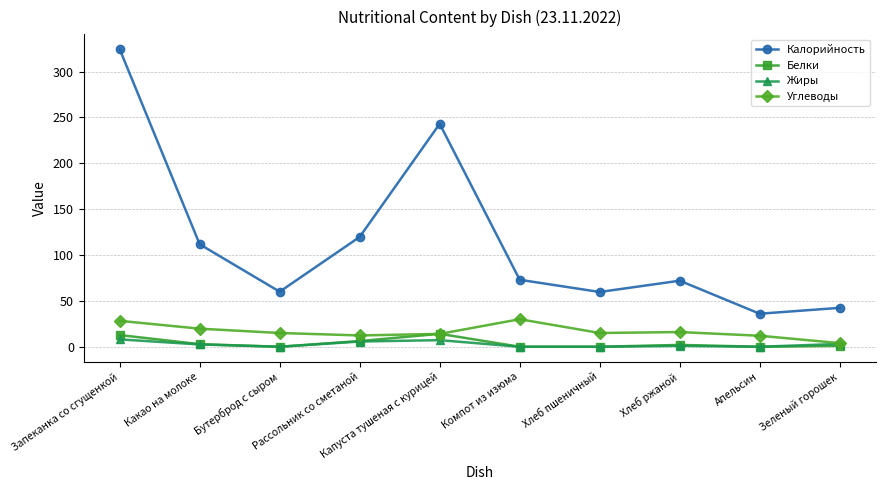

What is the highest value of the Белки series?

14.1